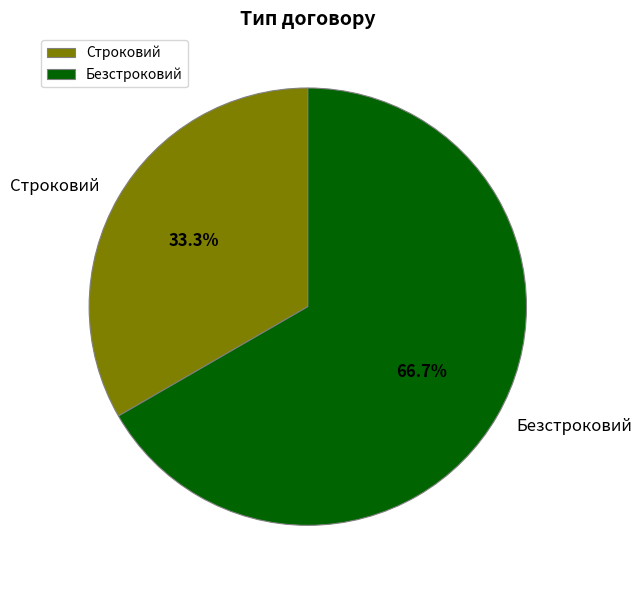

Rank the categories by value from lowest to highest.

Строковий, Безстроковий